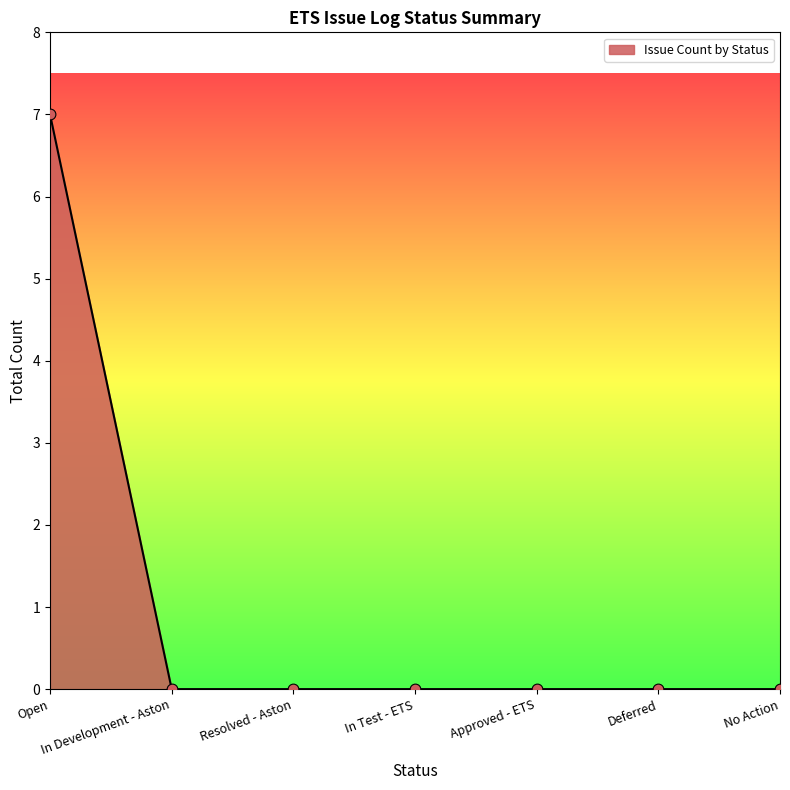

What is the change in value from Open to No Action?

-7